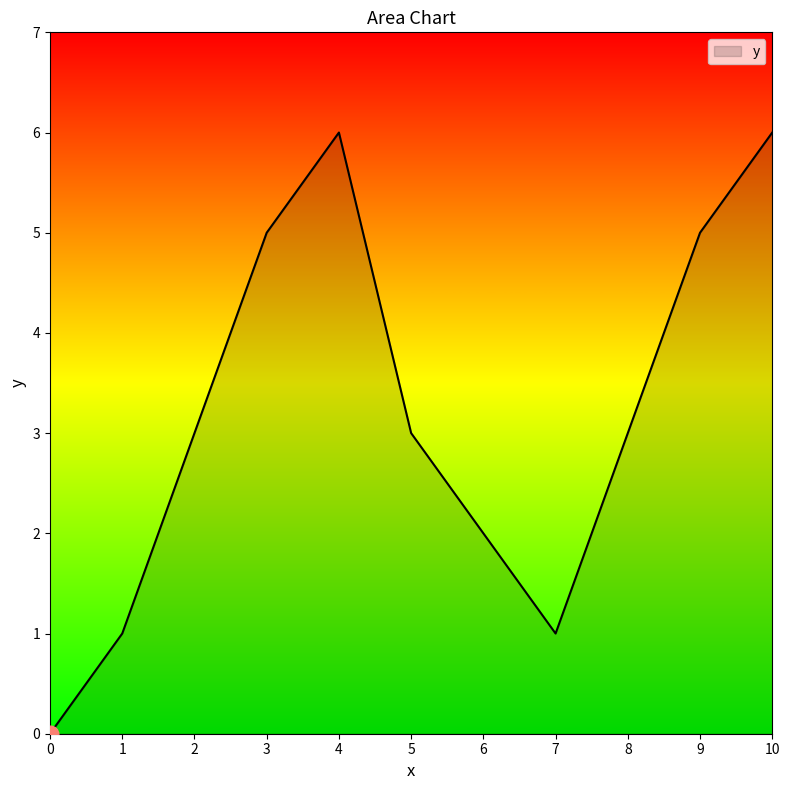

How many interior local valleys (lower than both neighbors) does the data have?

1